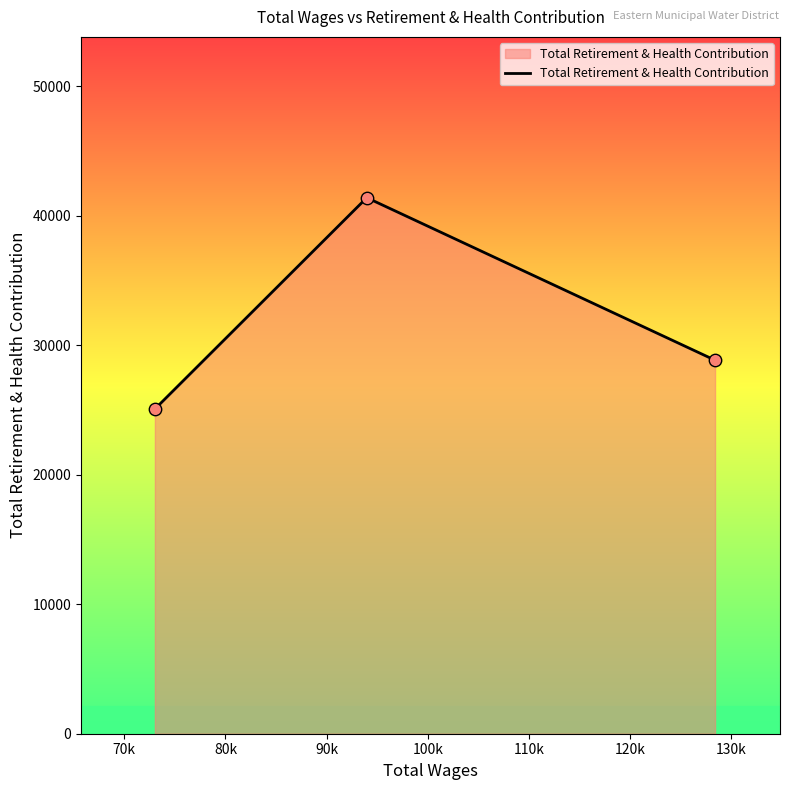

What is the average value?

31769